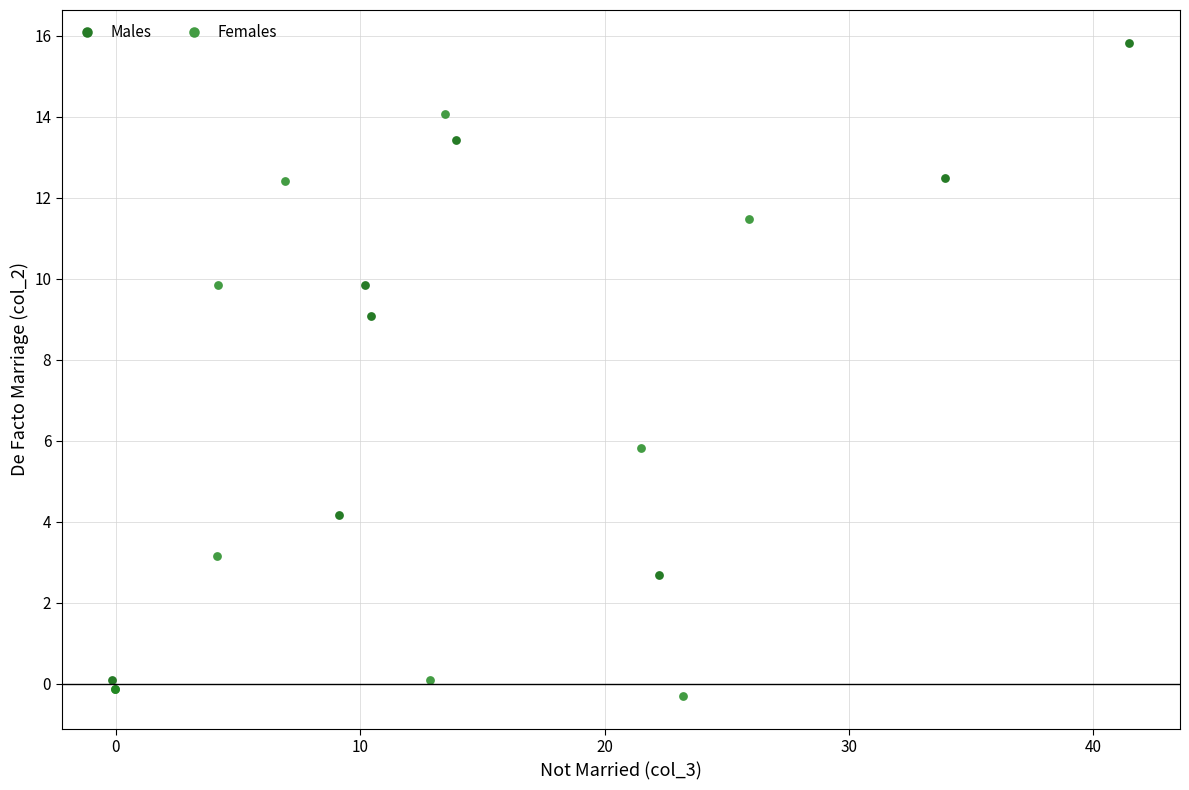

Which series has the largest Y range (max minus min)?

Males